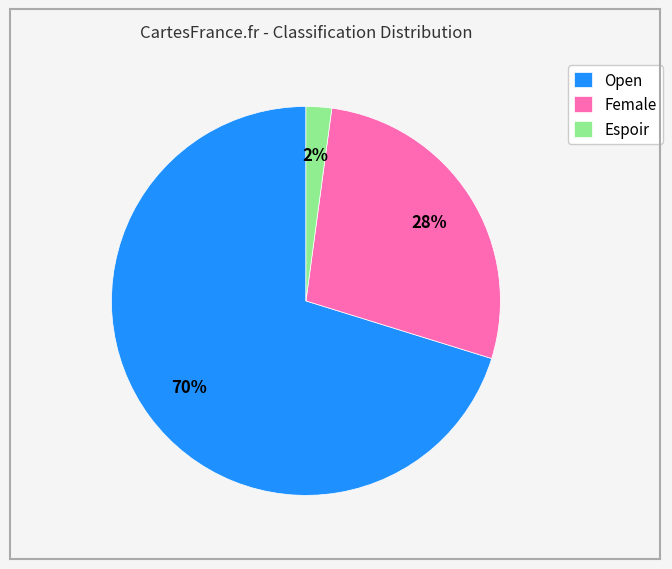

Count the number of slices in the pie.

3